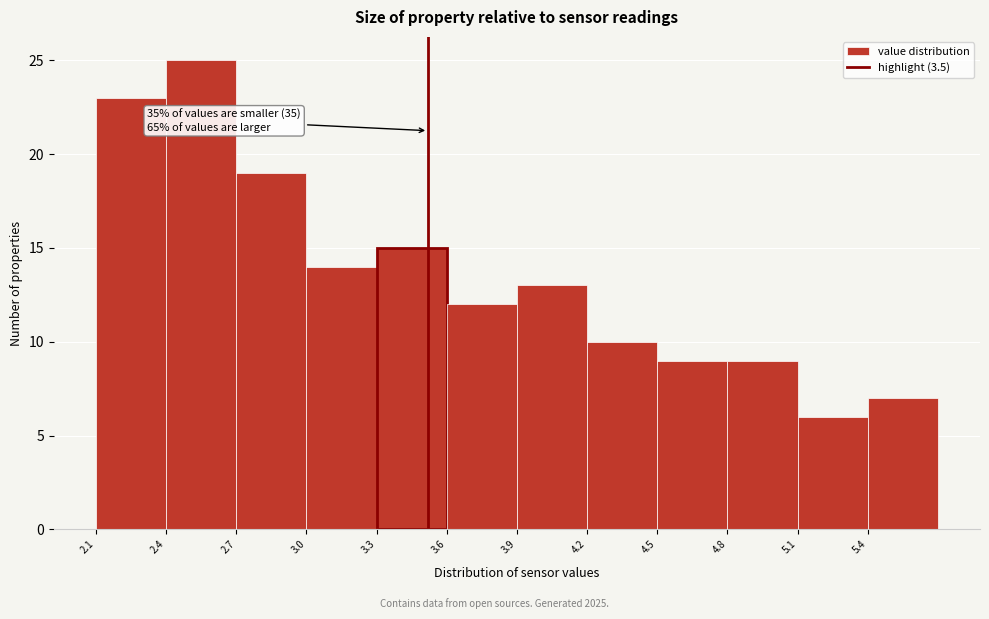

Over which range of the x-axis is the bar tallest?

2.38 to 2.68